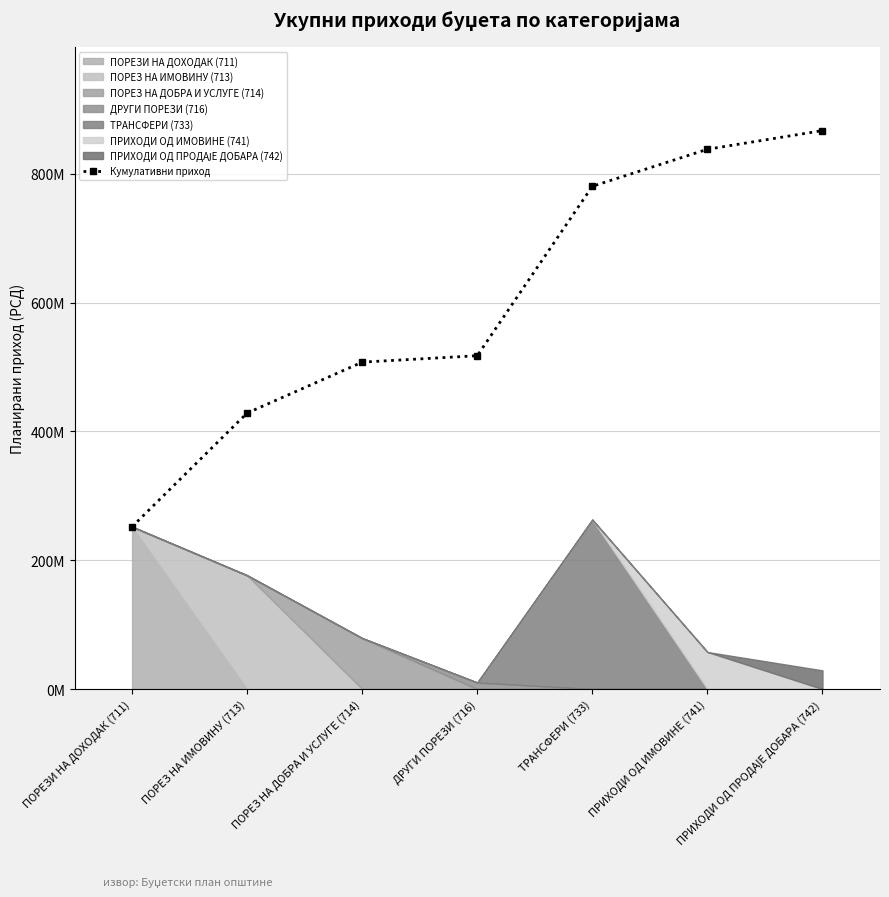

The chart shows a value of 1180816213 at ПРИХОДИ ОД ИМОВИНЕ (741). True or false?

False